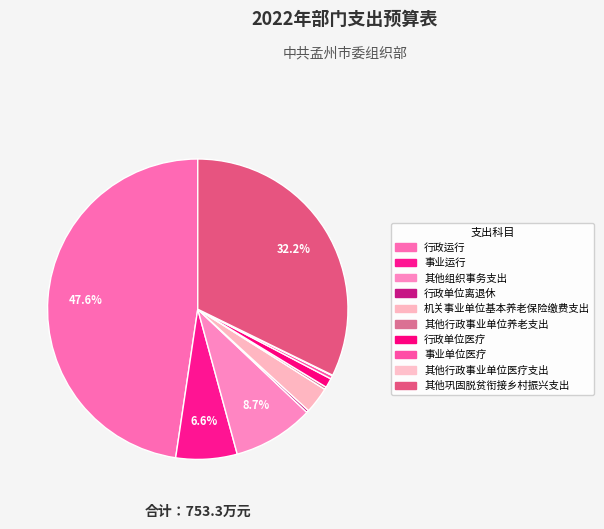

Which category has the biggest portion of the pie?

行政运行